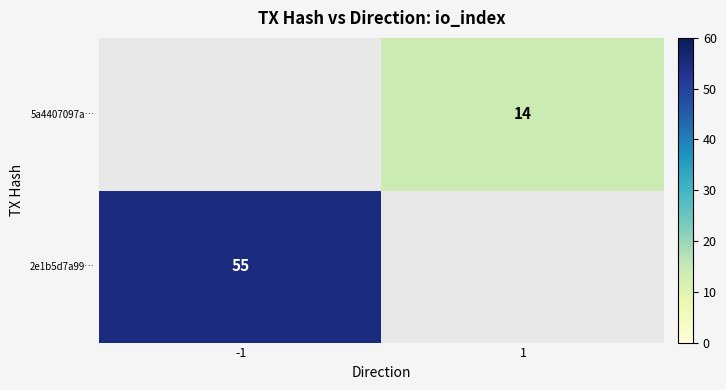

True or false: 5a4407097a… has a value of 23 at 1.

False